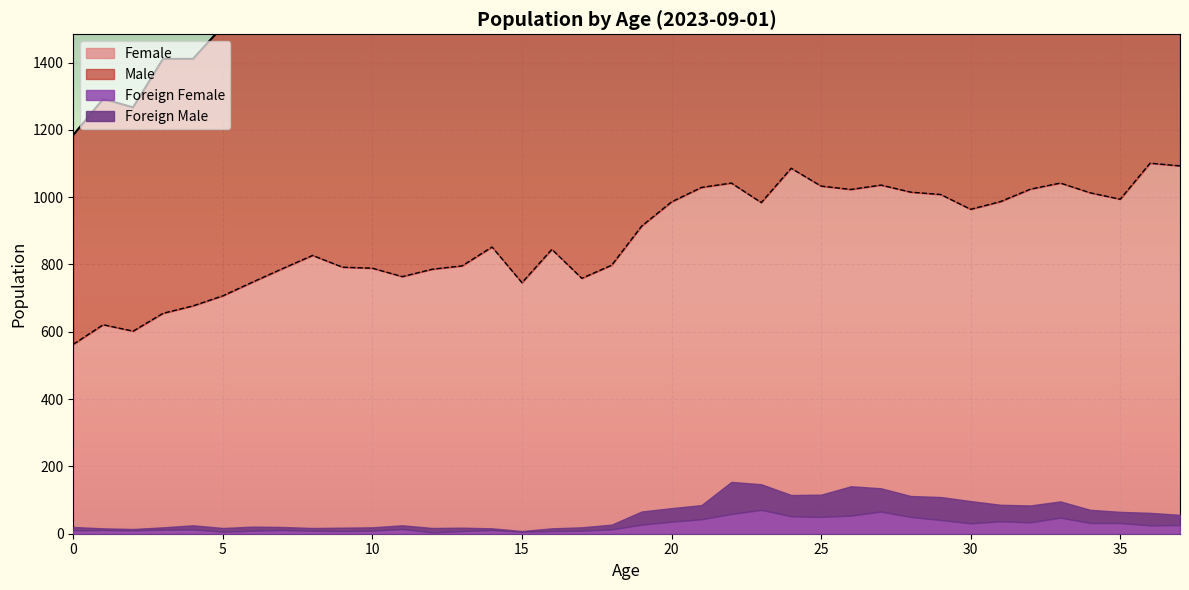

Between 6 and 27, which series saw the biggest shift?

Male